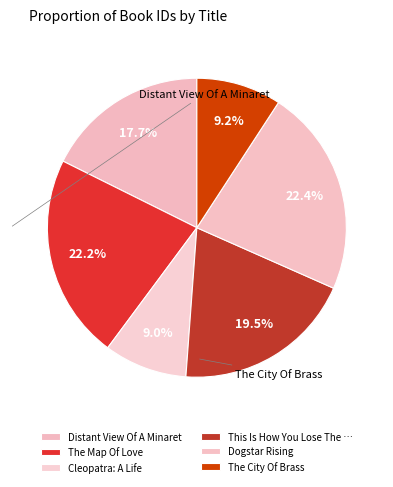

How many slices are in this pie chart?

6